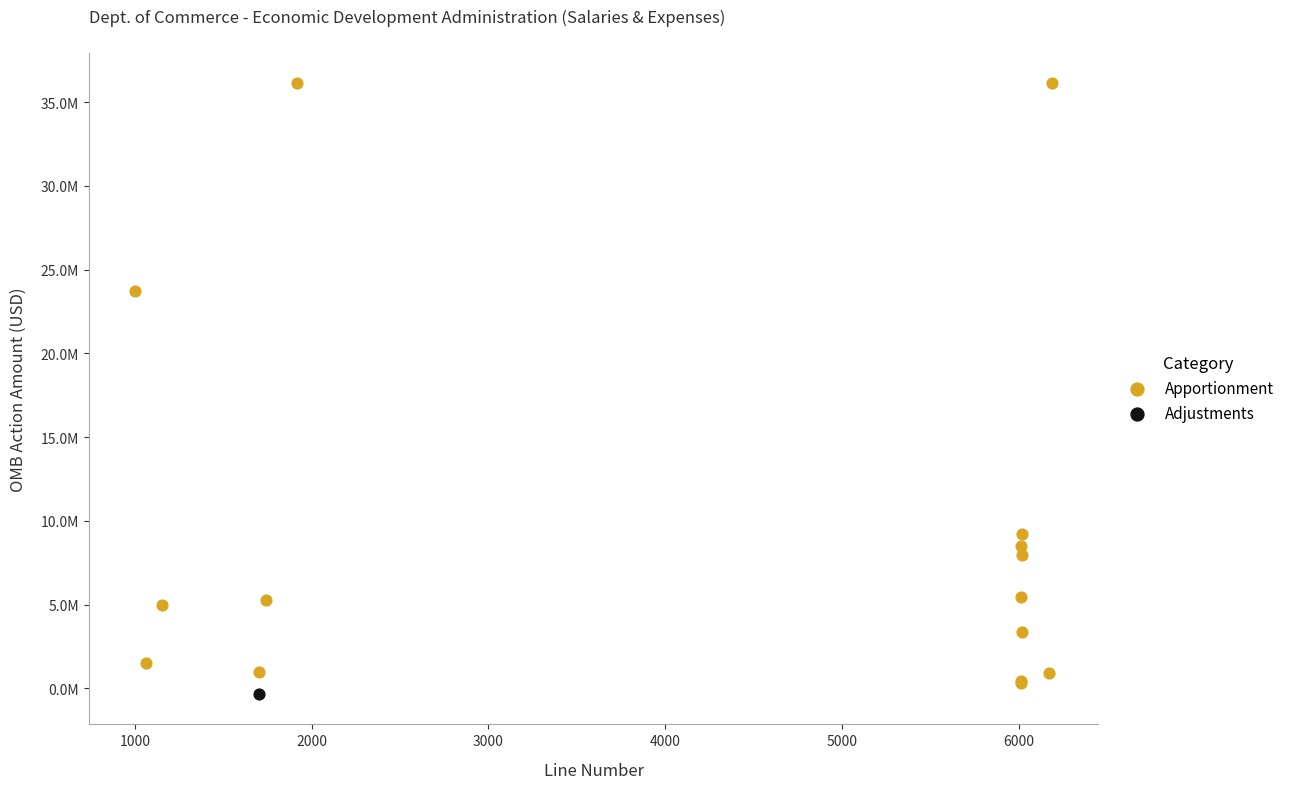

What are all the series names shown in the legend?

Apportionment, Adjustments